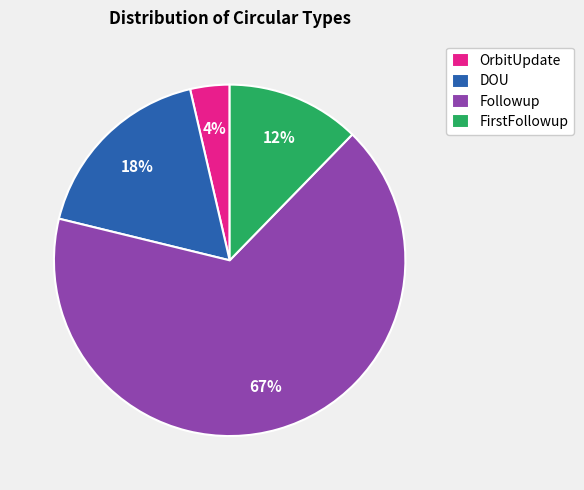

Which has a higher value, DOU or Followup?

Followup